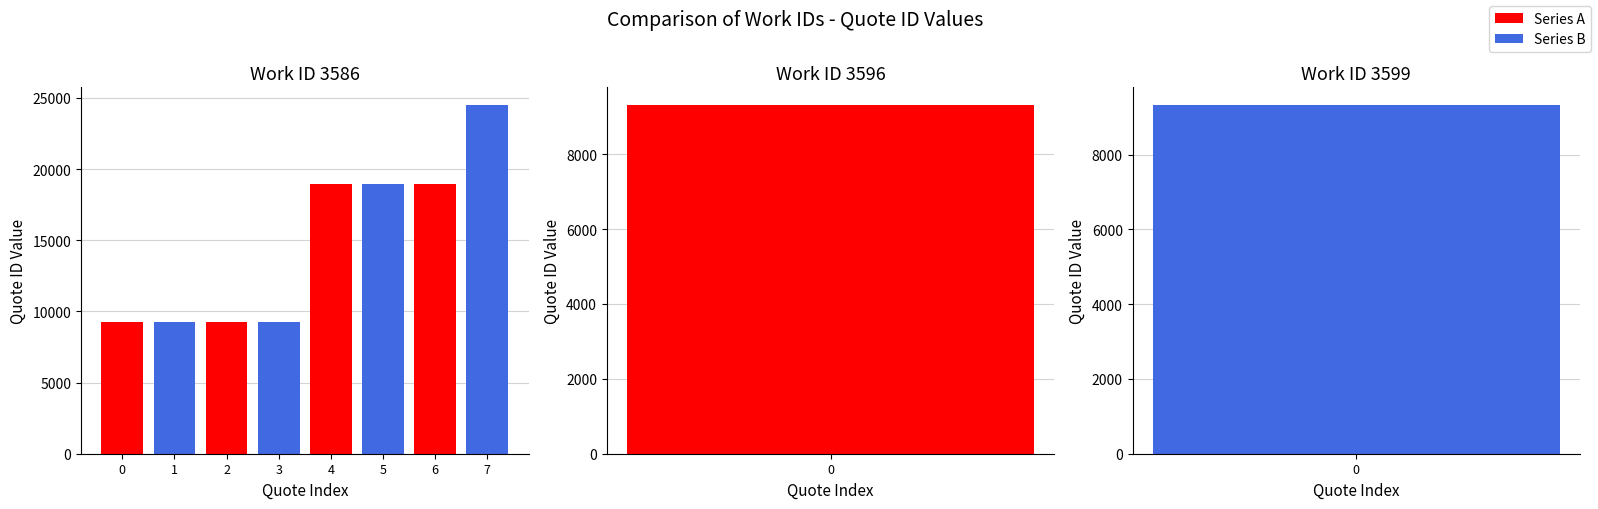

Rank the series by their maximum value, from lowest to highest.

Series A, Series B